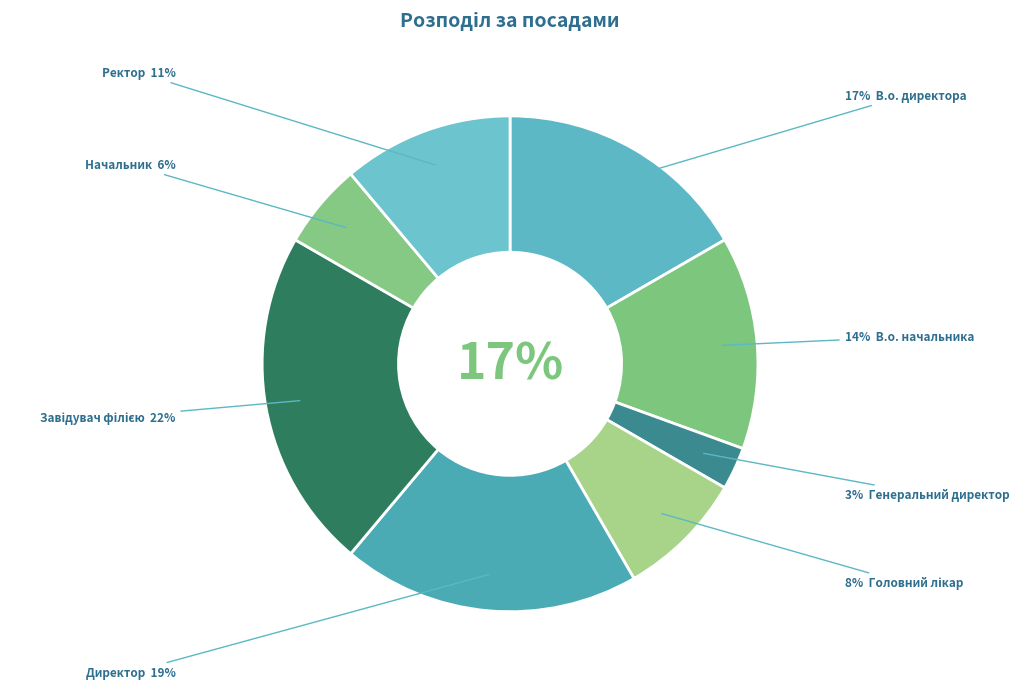

To the nearest percent, what is the difference between the largest and smallest slice percentages?

19%